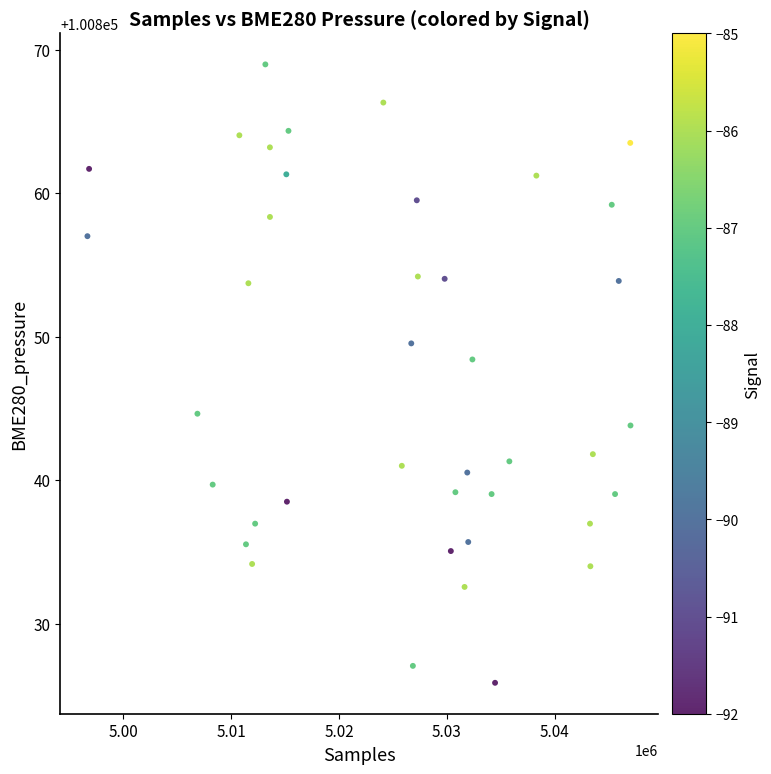

What is the range of X values (max minus min)?

50325.0